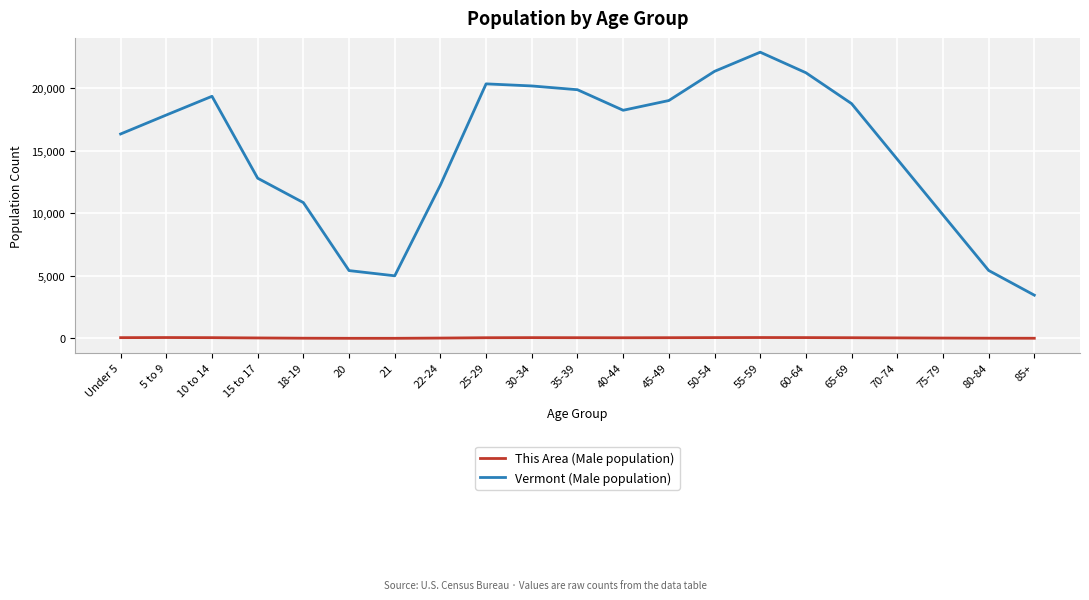

What position from the left is 65-69?

17